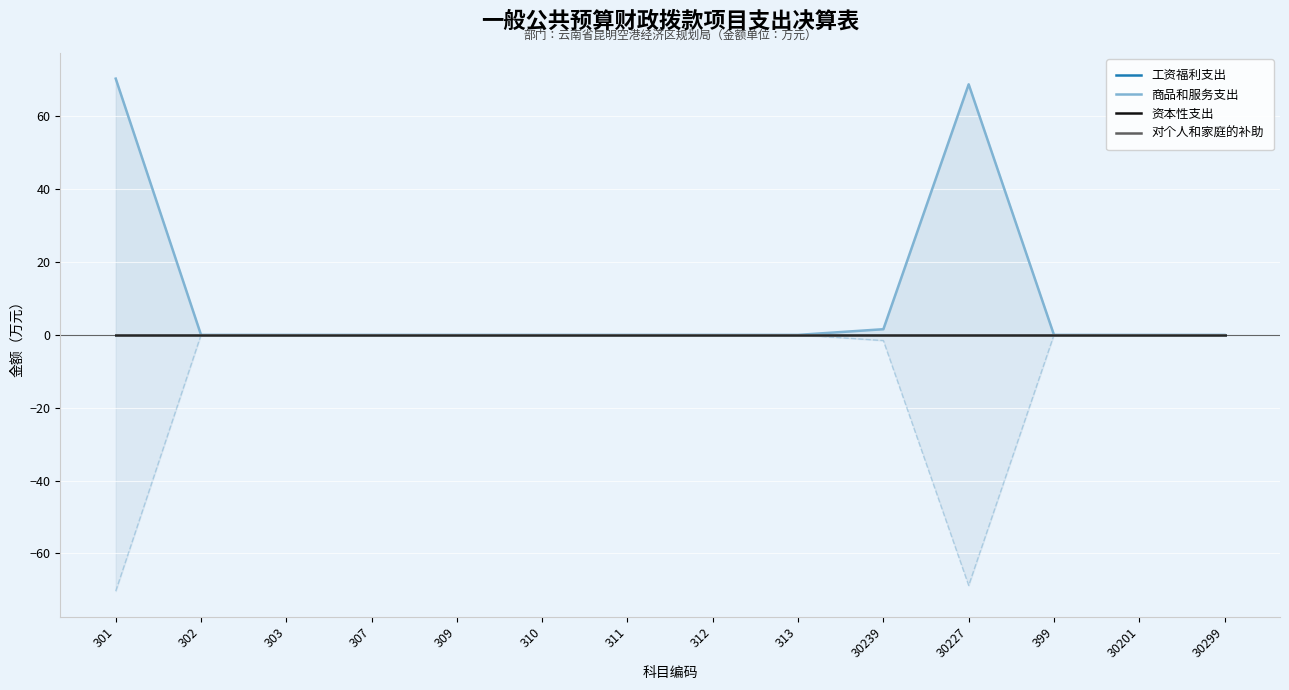

The 商品和服务支出 series shows -44.0 at 302. True or false?

False